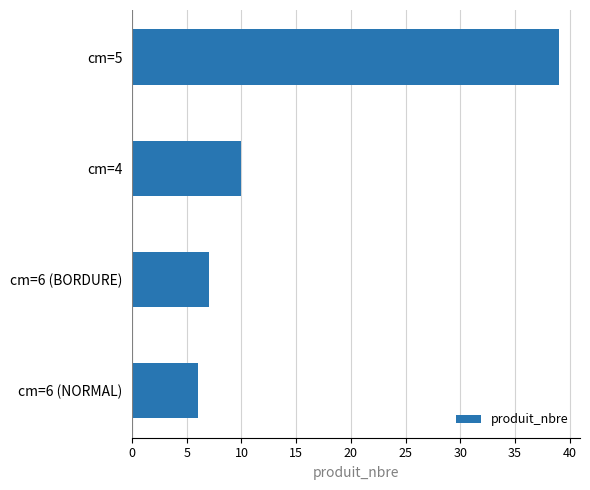

How many bars are there in total?

4